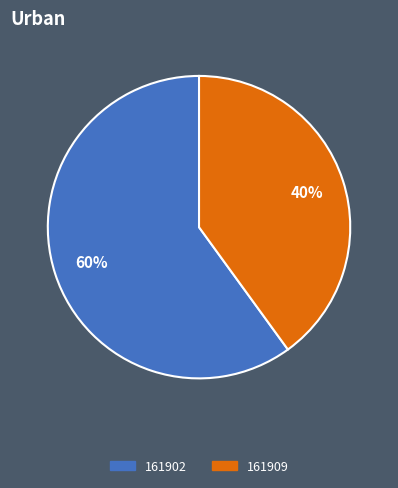

To the nearest percent, what is the difference between the largest and smallest slice percentages?

20%